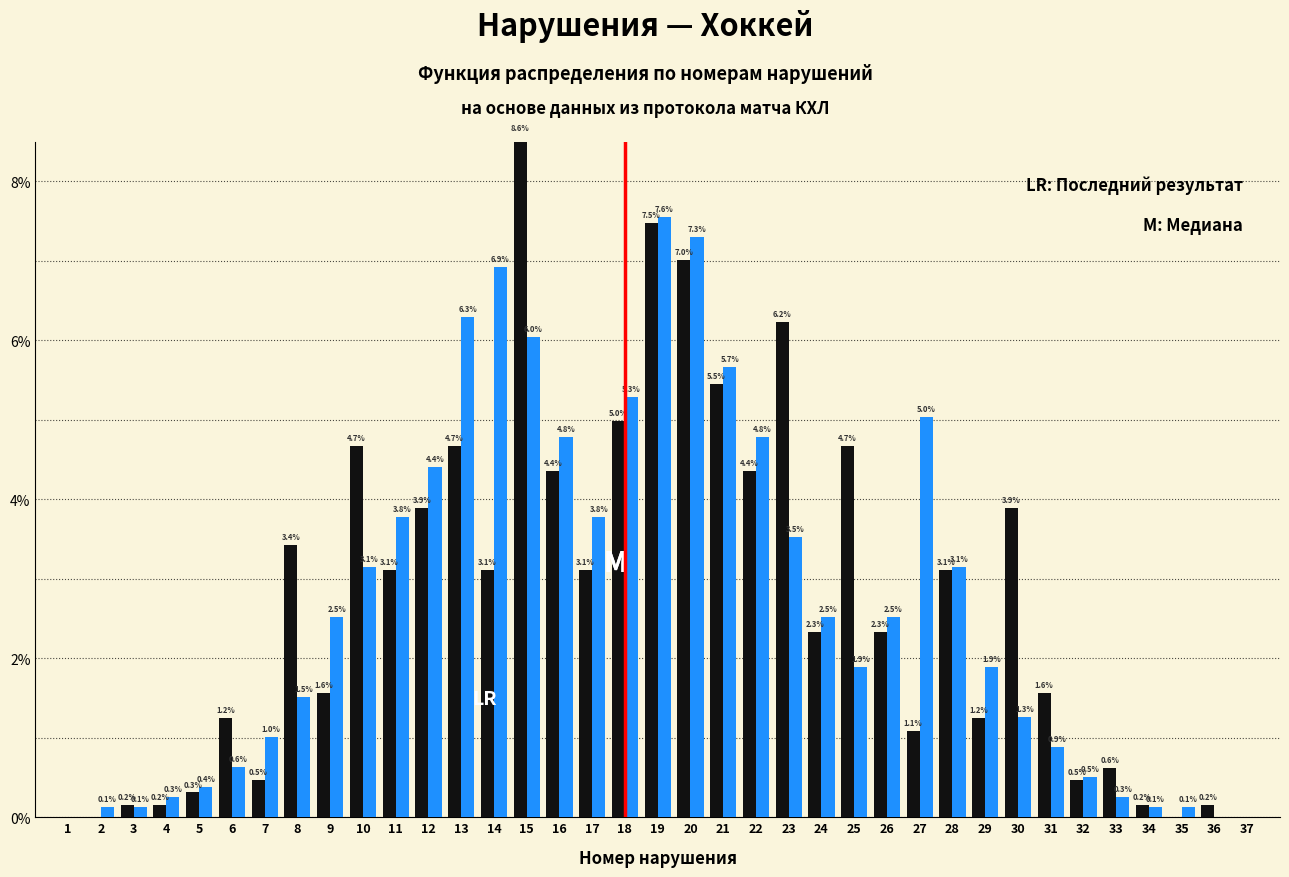

What is the total value across all series at 3?

0.3